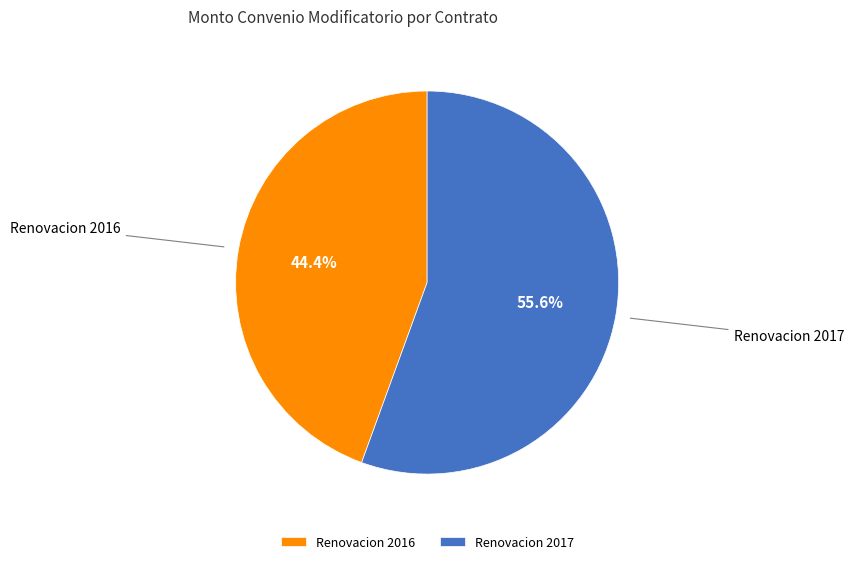

Count the number of slices in the pie.

2